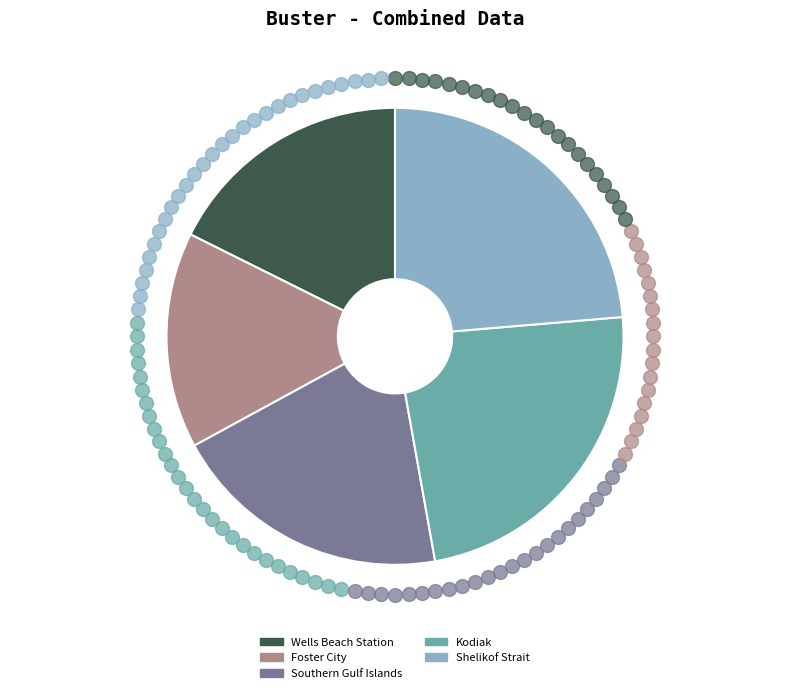

What is the smallest slice in the pie chart?

Foster City